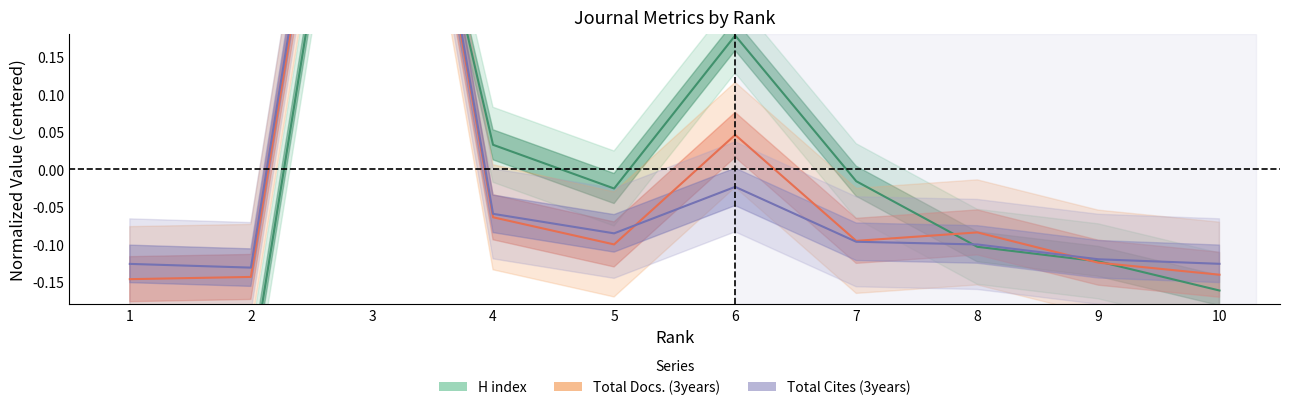

Which label corresponds to the largest value in the chart?

3